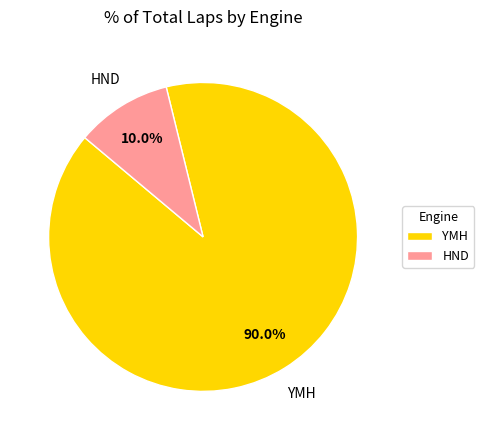

Which category has the smallest portion of the pie?

HND